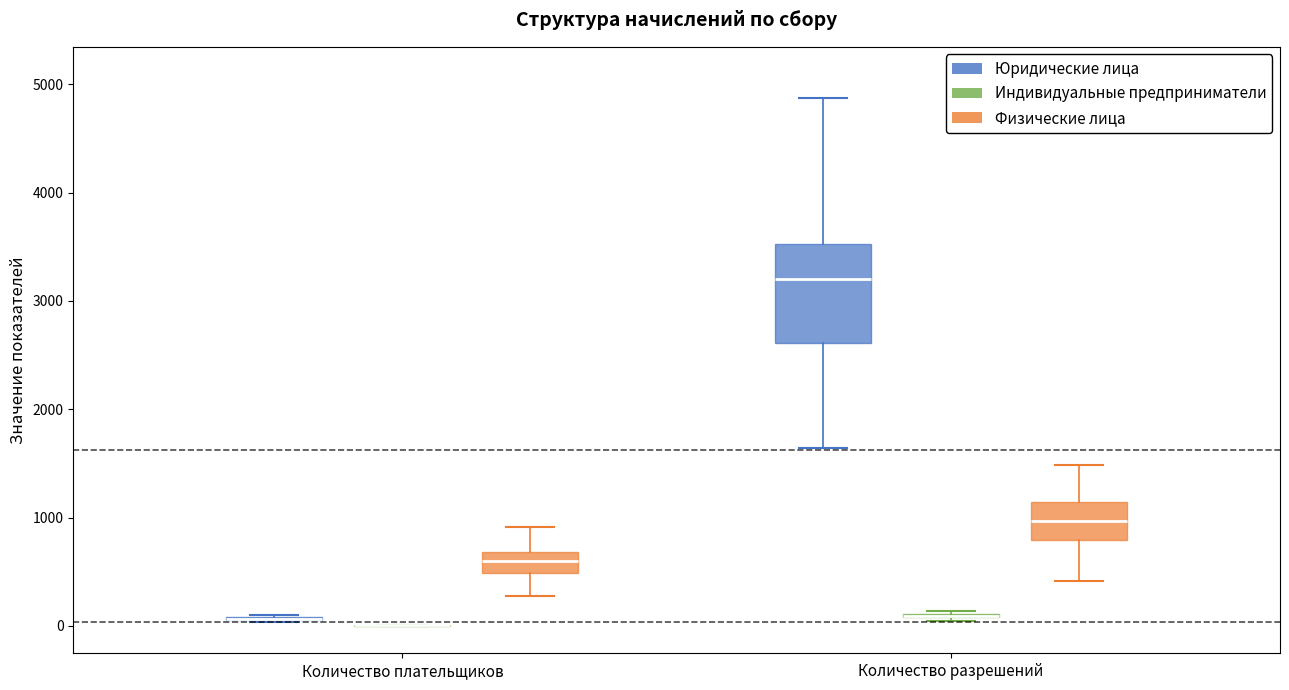

Reading left to right, transcribe this box plot: for each box, give where its median line is, the range the box spans, and where its two whiskers end, as read against the y-axis. The values are not printed on the chart, so give them approximately, as read against the axis.

Количество плательщиков (Юридические лица): box collapsed to a line at 100, whiskers 0 to 100
Количество плательщиков (Индивидуальные предприниматели): box collapsed to a line at 0, whiskers 0 to 0
Количество плательщиков (Физические лица): median 600, box 500 to 700, whiskers 300 to 900
Количество разрешений (Юридические лица): median 3200, box 2600 to 3500, whiskers 1600 to 4900
Количество разрешений (Индивидуальные предприниматели): box collapsed to a line at 100, whiskers 0 to 100
Количество разрешений (Физические лица): median 1000, box 800 to 1100, whiskers 400 to 1500